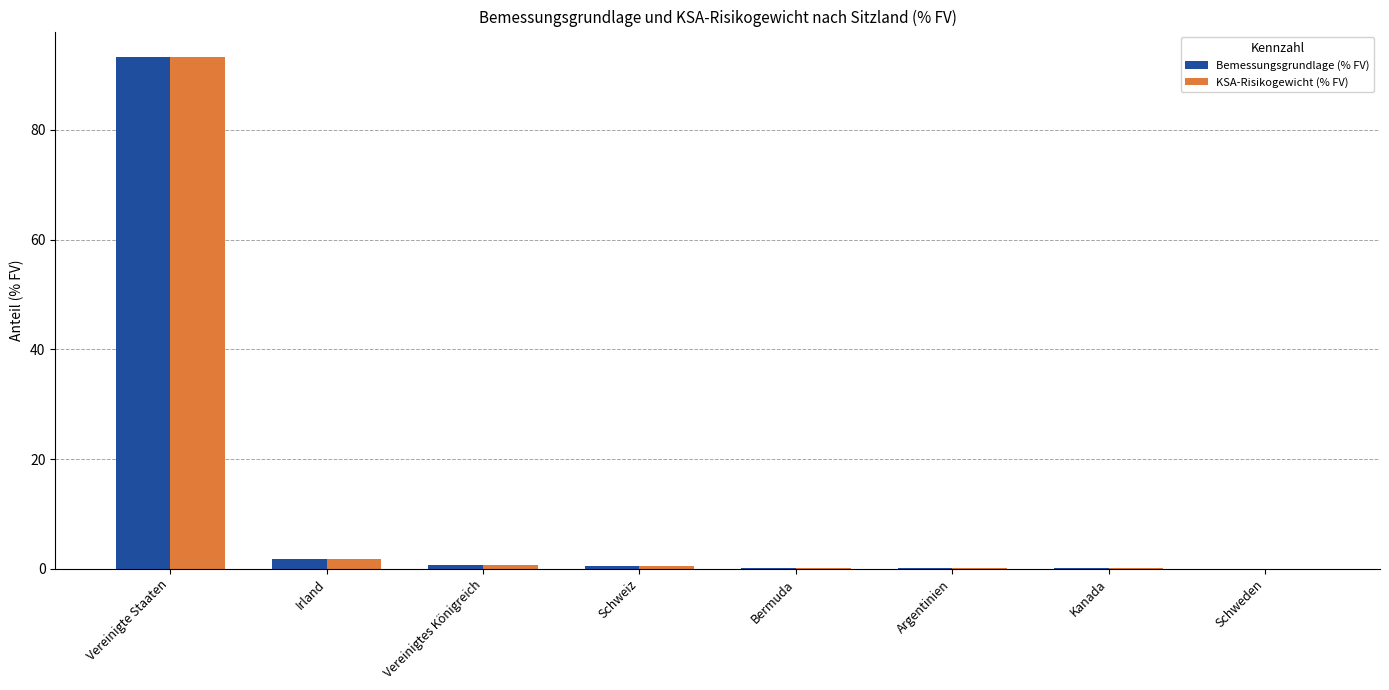

What is the sum of all Bemessungsgrundlage (% FV) values?

96.7